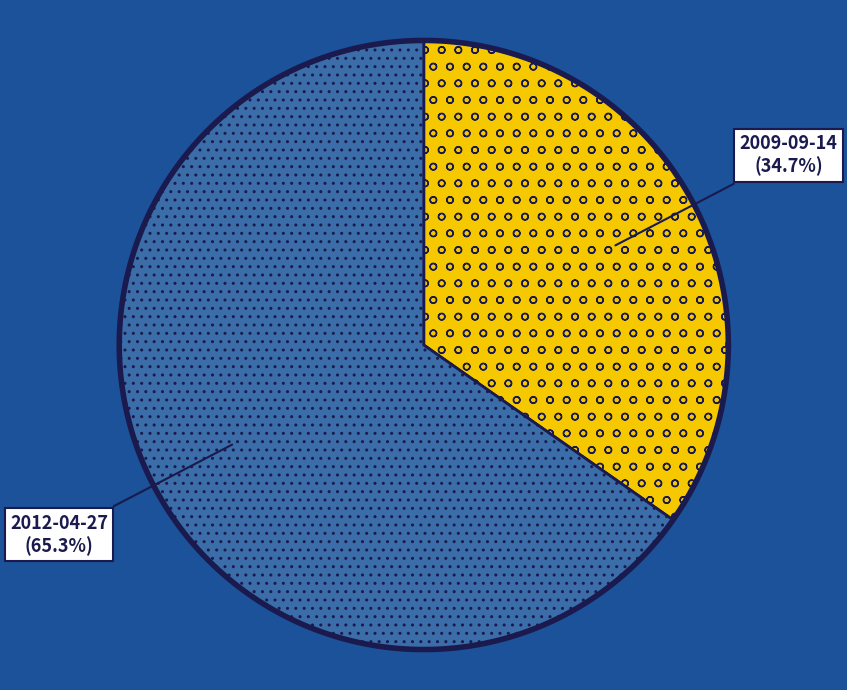

Which has a higher value, 2009-09-14 or 2012-04-27?

2012-04-27